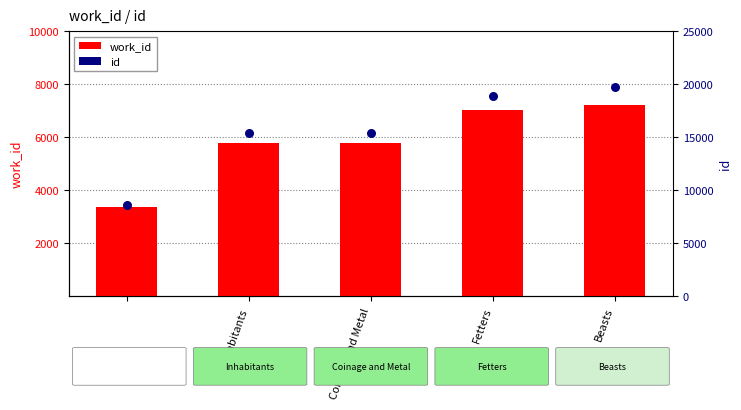

Is the value of work_id at Fetters greater than the value of id at Inhabitants?

No